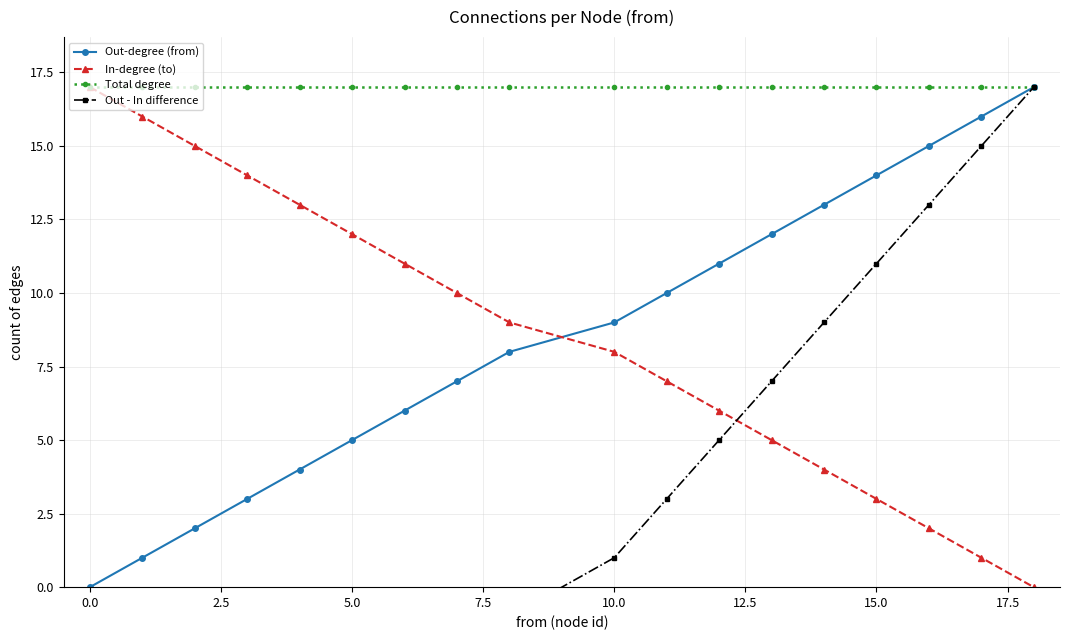

True or false: Out - In difference and Total degree cross at least once.

False